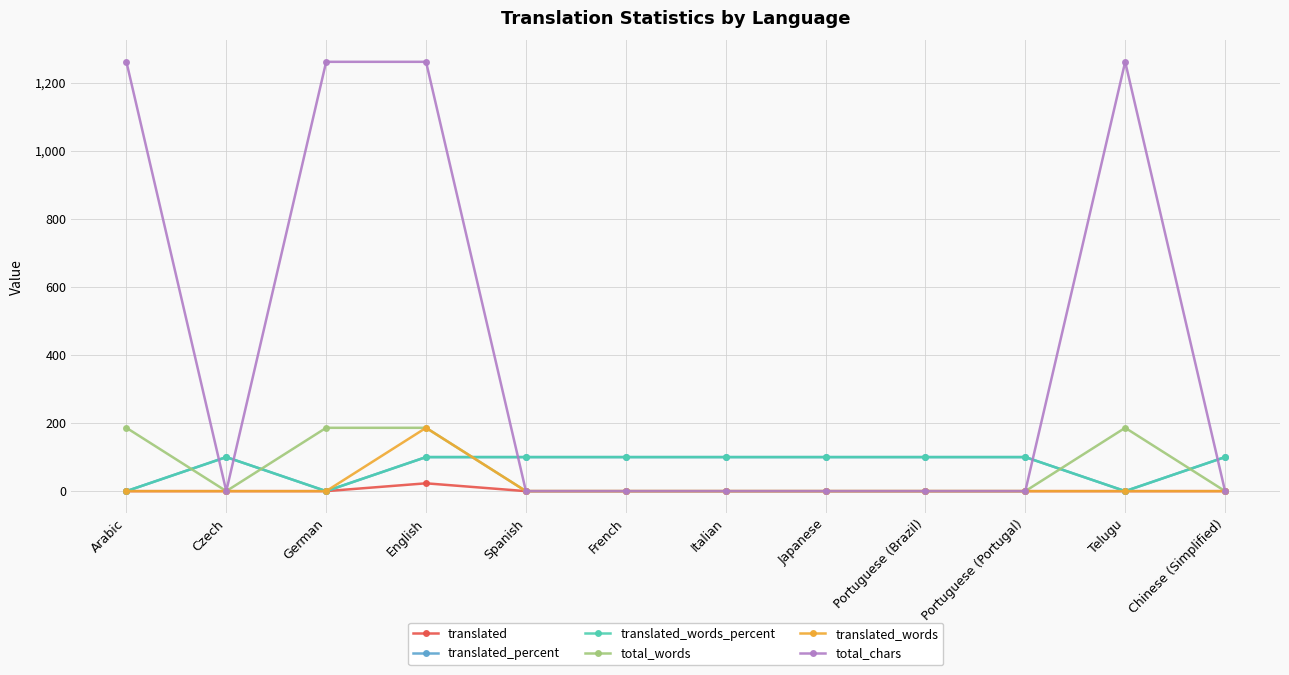

How many lines are shown in the chart?

6